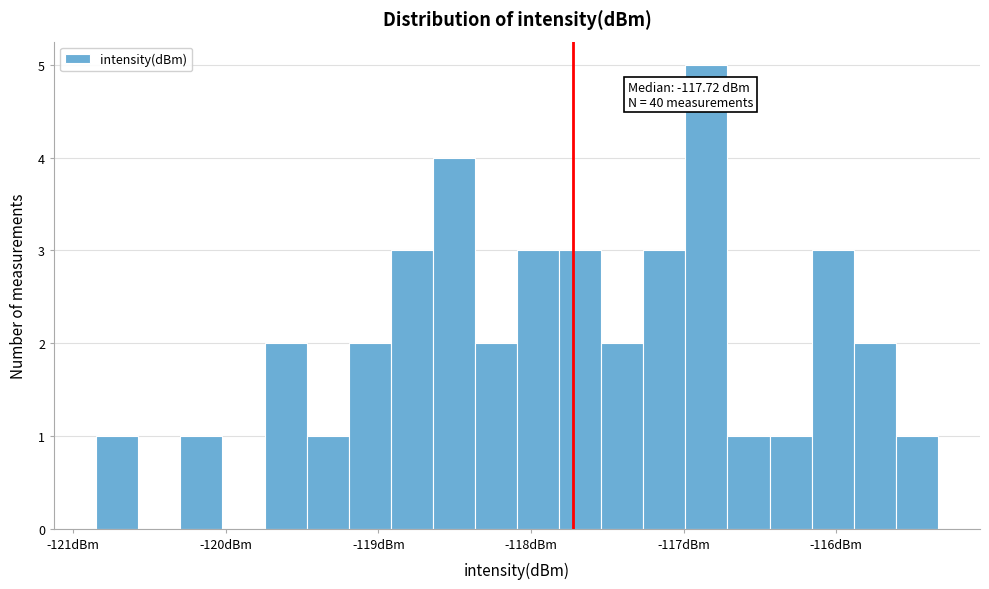

Read against the x-axis, roughly where is the centre of the tallest bar?

-116.9